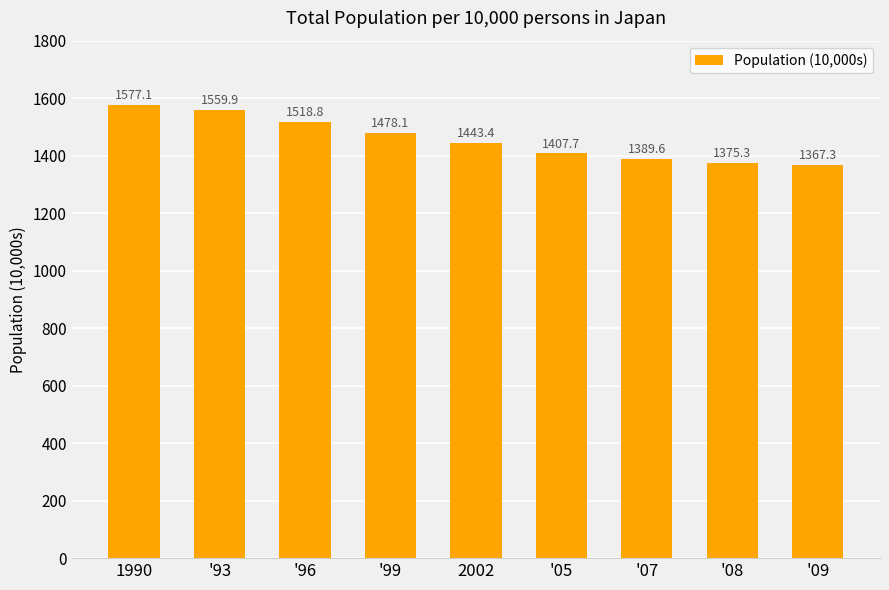

Reading left to right, what are all the values shown in this chart?

1577.1	1559.9	1518.8	1478.1	1443.4	1407.7	1389.6	1375.3	1367.3